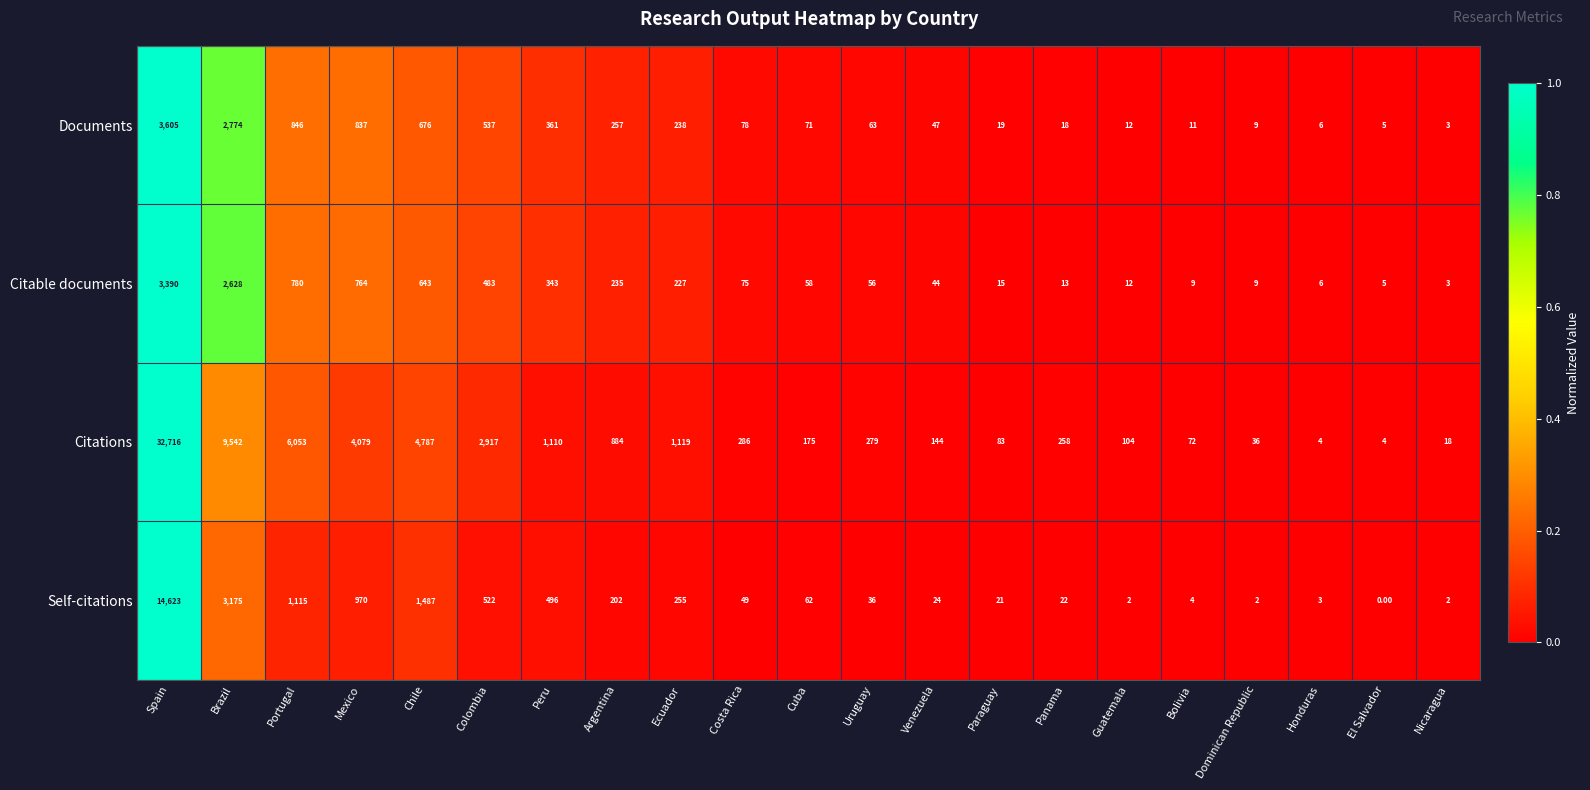

What is the sum of the Documents values at Paraguay and Portugal?

865